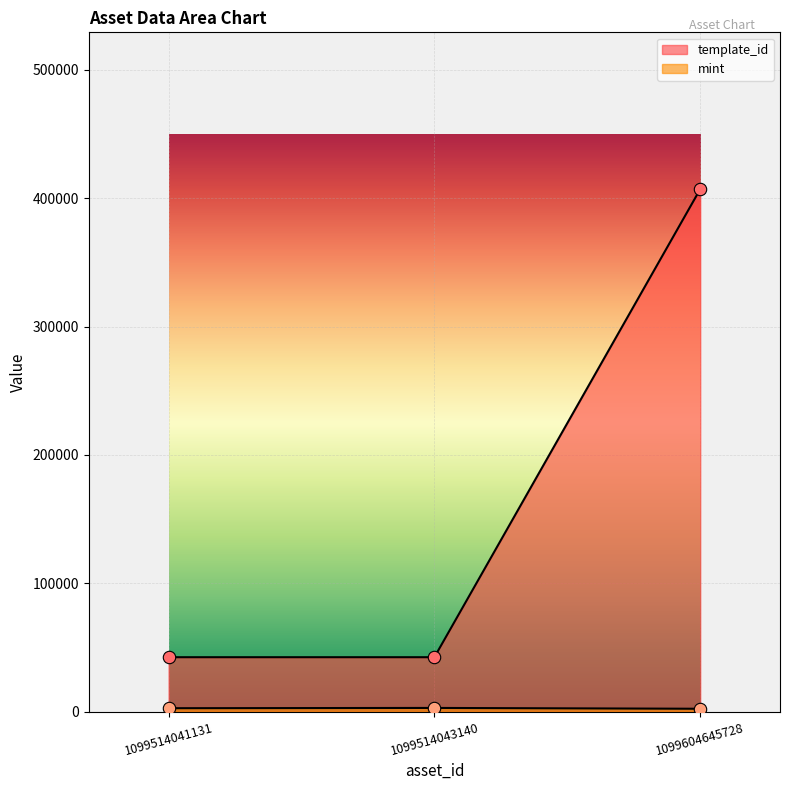

What is the total value across all series at 1099604645728?

409304